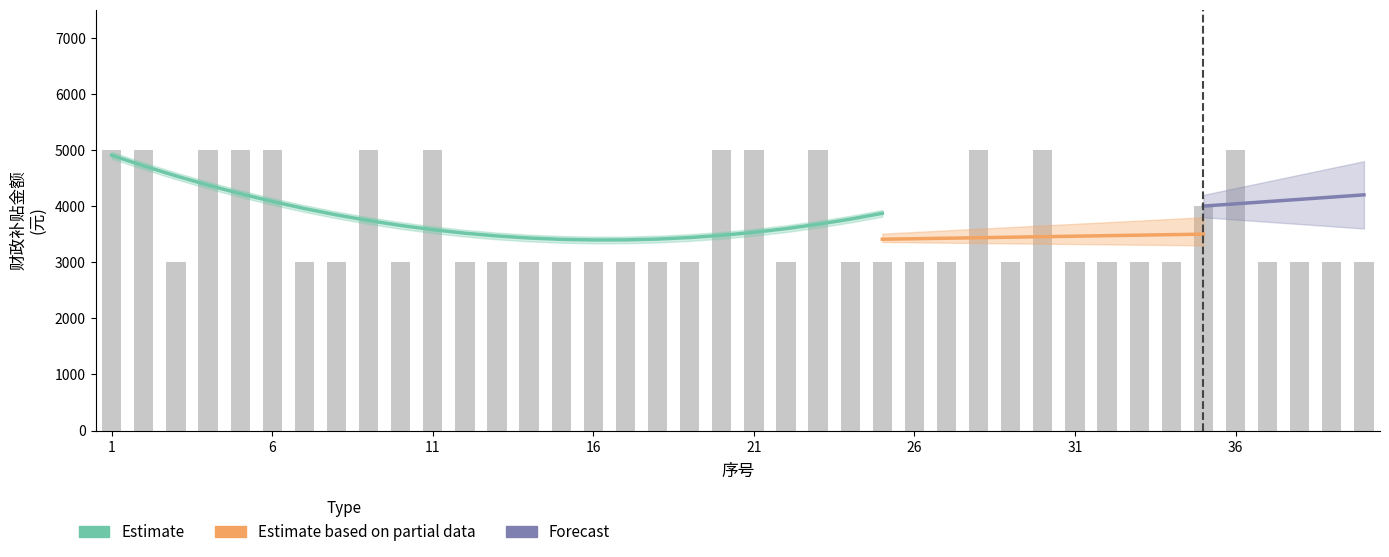

True or false: the data shows 3000 at 26.

True